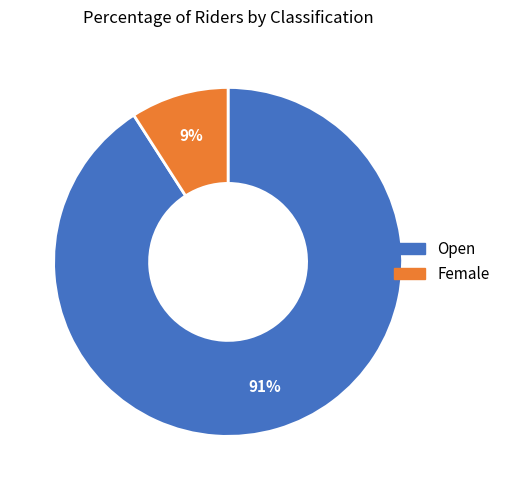

To the nearest percent, what is the difference between the largest and smallest slice percentages?

82%